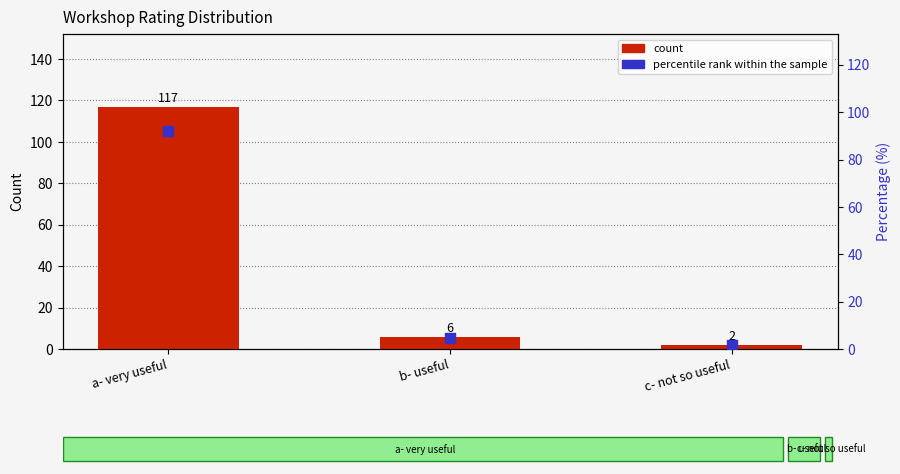

Is the value of count at a- very useful greater than the value of percentile rank within the sample at b- useful?

Yes